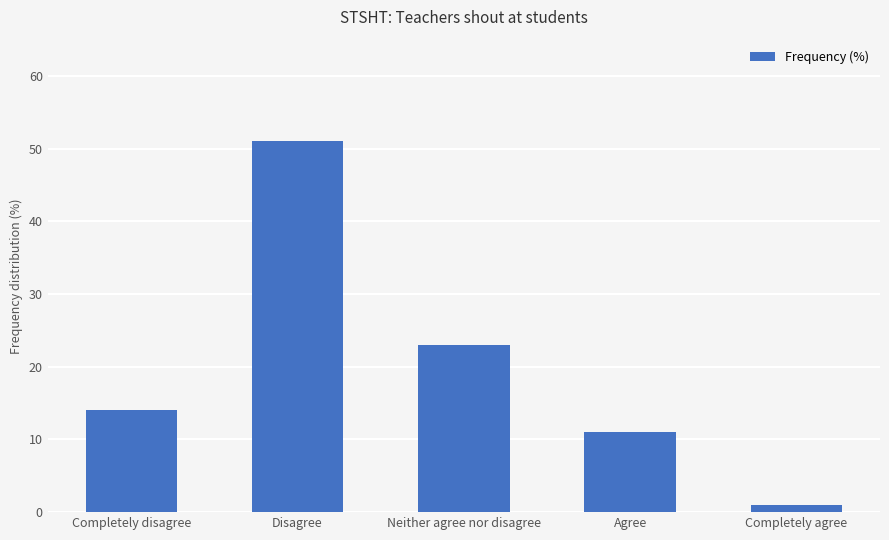

Between Completely agree and Completely disagree, which is larger?

Completely disagree